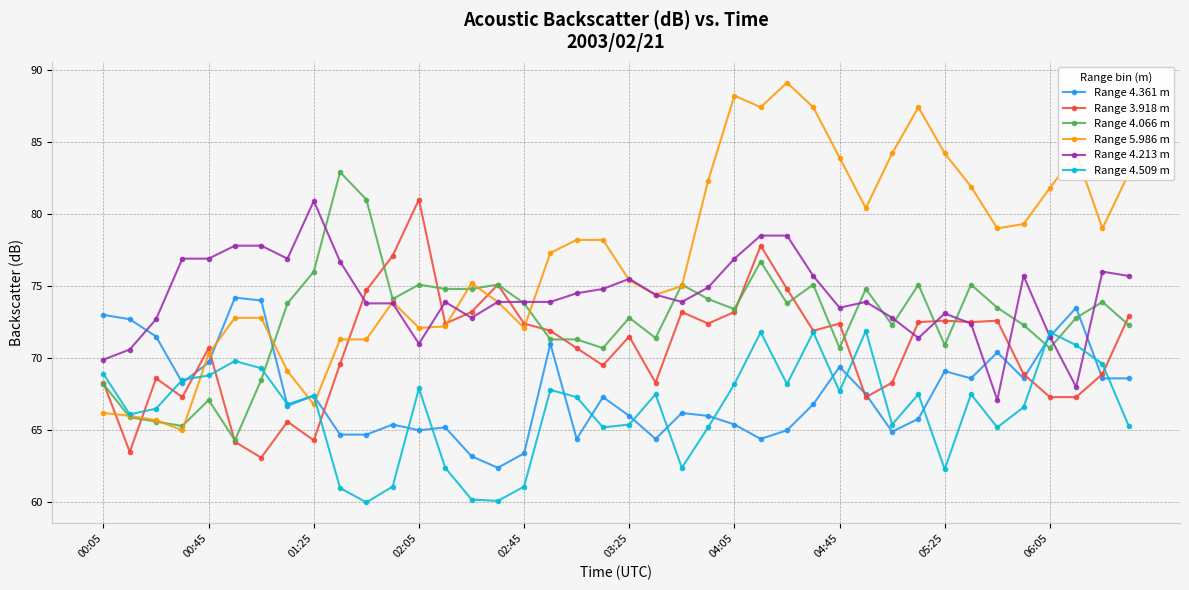

What is the value of the Range 4.066 m point at the 6th from the left?

64.3